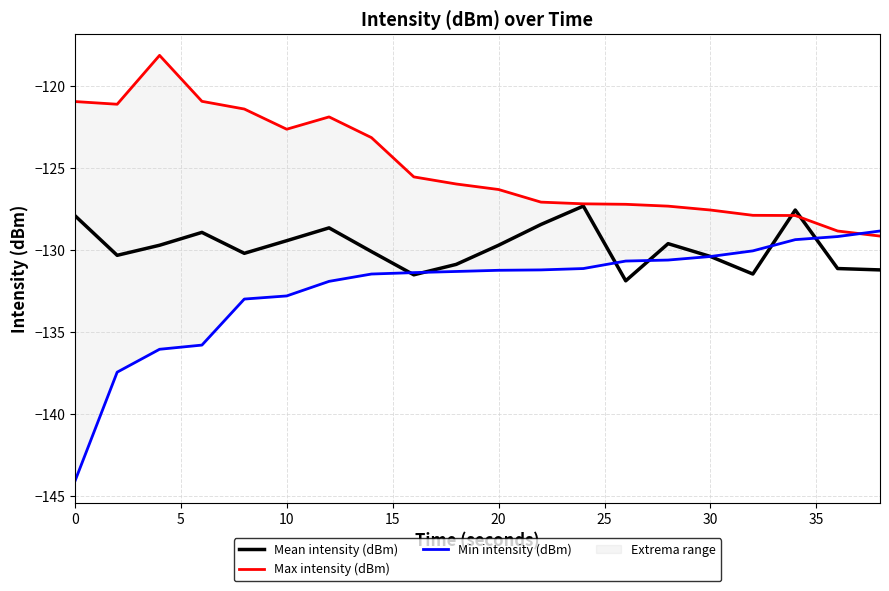

The Max intensity (dBm) series shows -187.5 at 10. True or false?

False